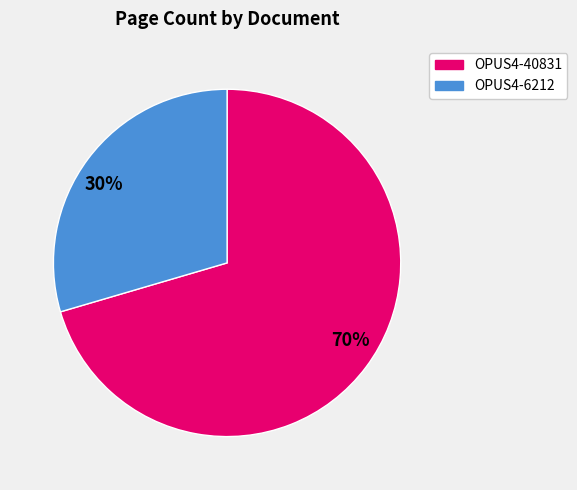

Is there any slice that represents more than half of the pie?

Yes